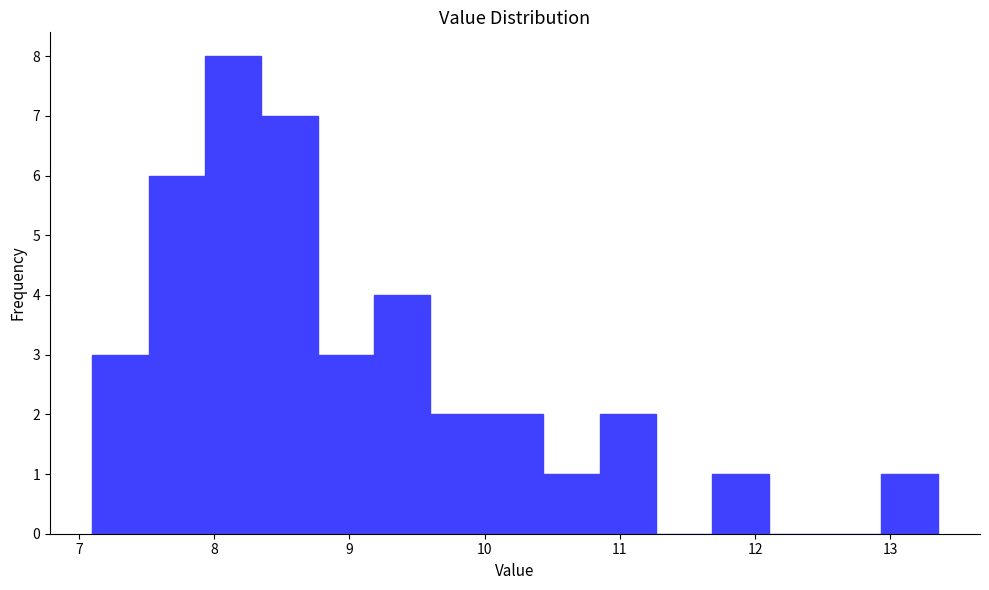

What is the height of the bar covering 11.7 to 12.1 on the x-axis? Neither the bar edges nor the heights are printed on the chart, so give them approximately, as read against the axes.

1